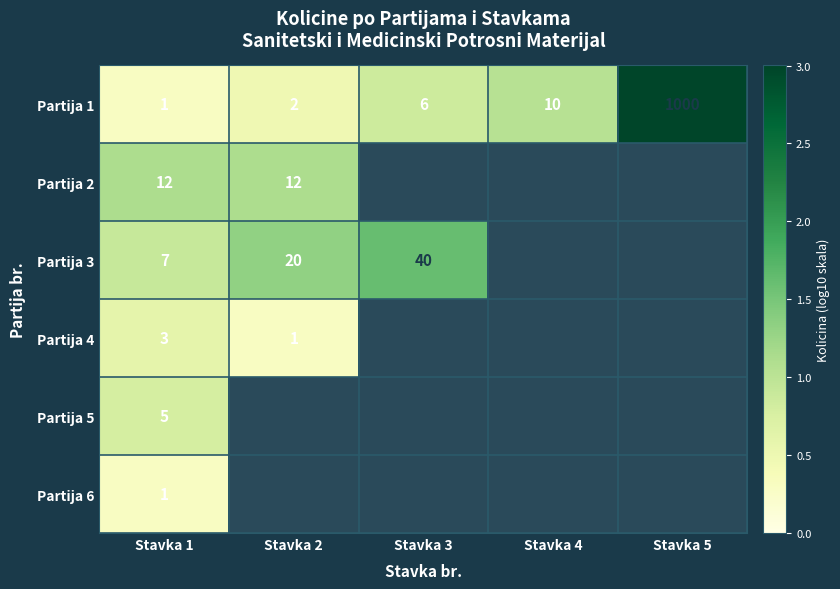

How many positive values does the Partija 2 series have?

2